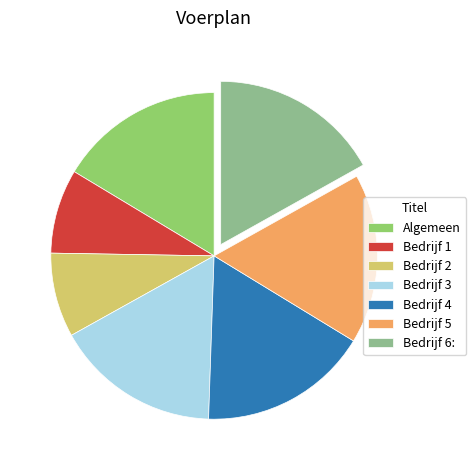

Which has a higher value, Bedrijf 5 or Bedrijf 1?

Bedrijf 5